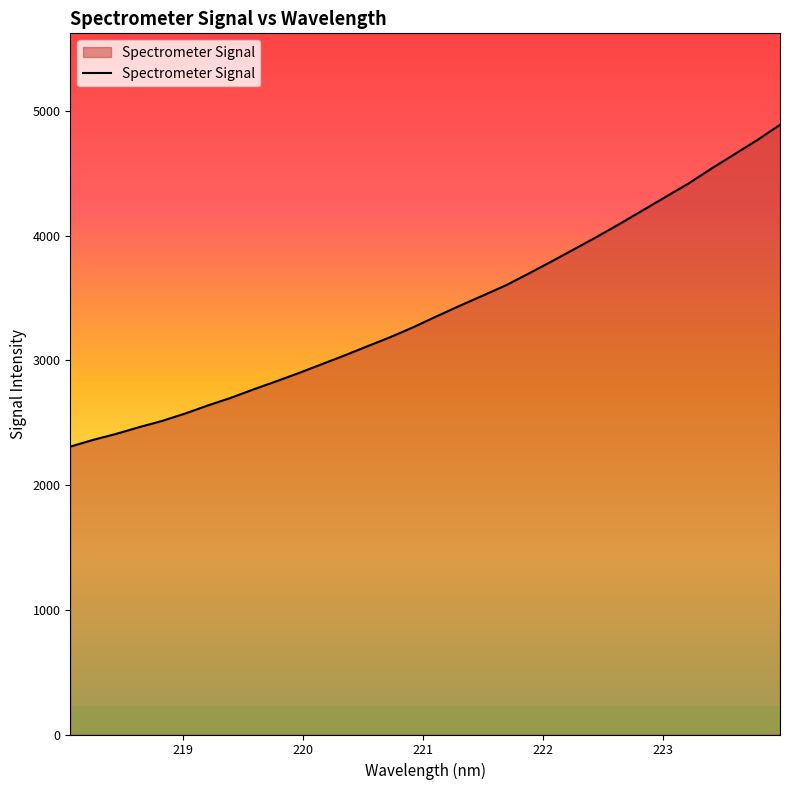

What is the difference between the maximum and minimum values?

2579.8